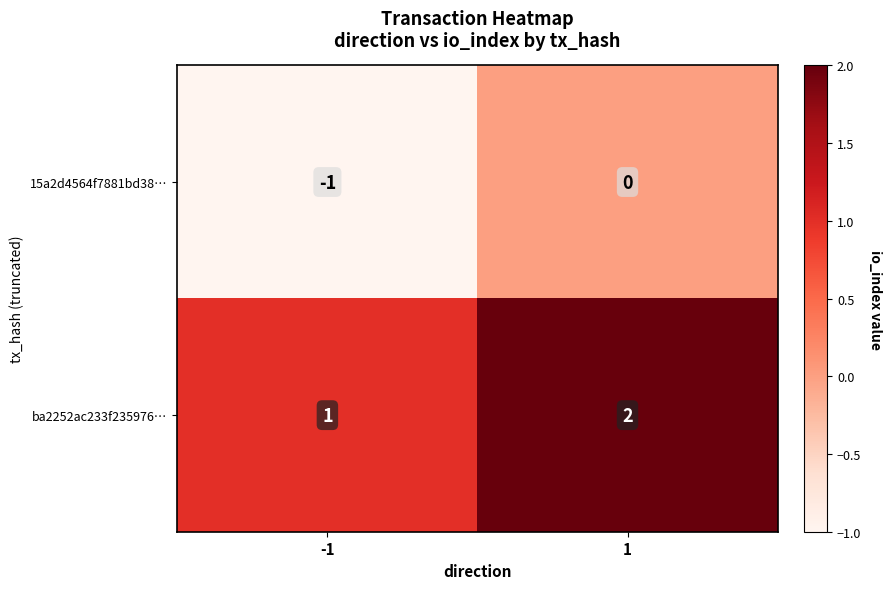

Reading left to right, list all the values displayed in this chart.

15a2d4564f7881bd38…: -1	0
ba2252ac233f235976…: 1	2